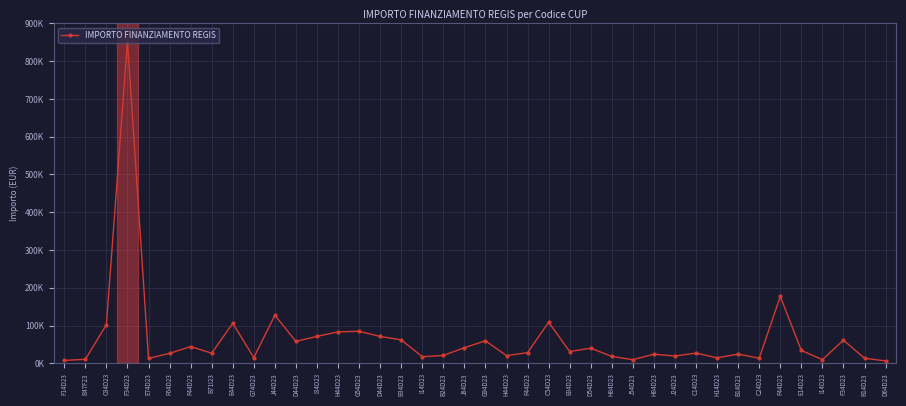

Is this an area chart (filled region under the line)?

No